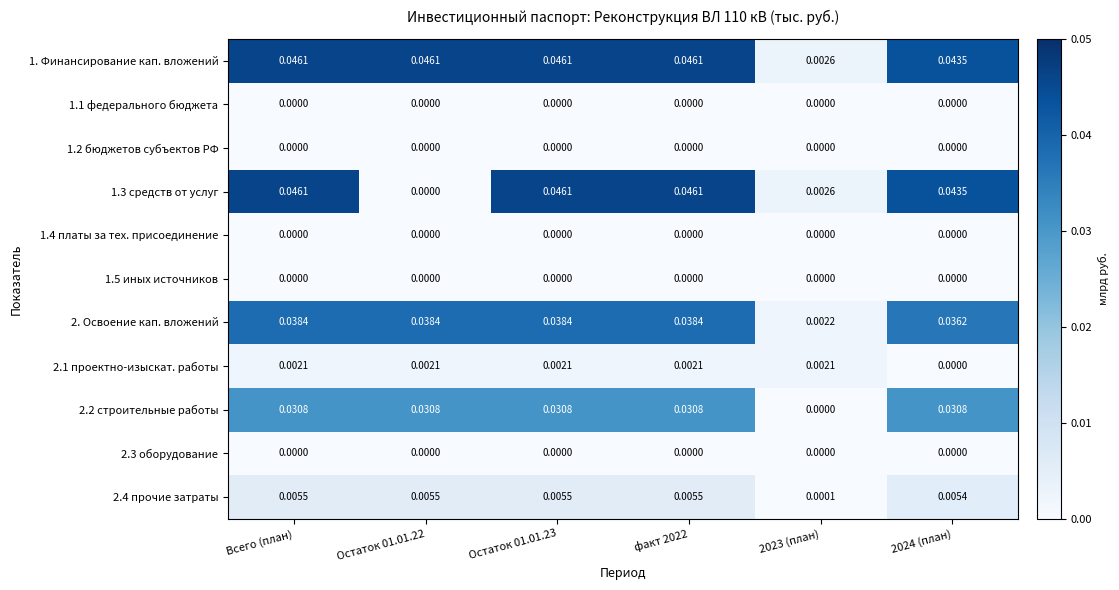

Is the value of 2. Освоение кап. вложений at 2024 (план) greater than the value of 2.1 проектно-изыскат. работы at факт 2022?

Yes